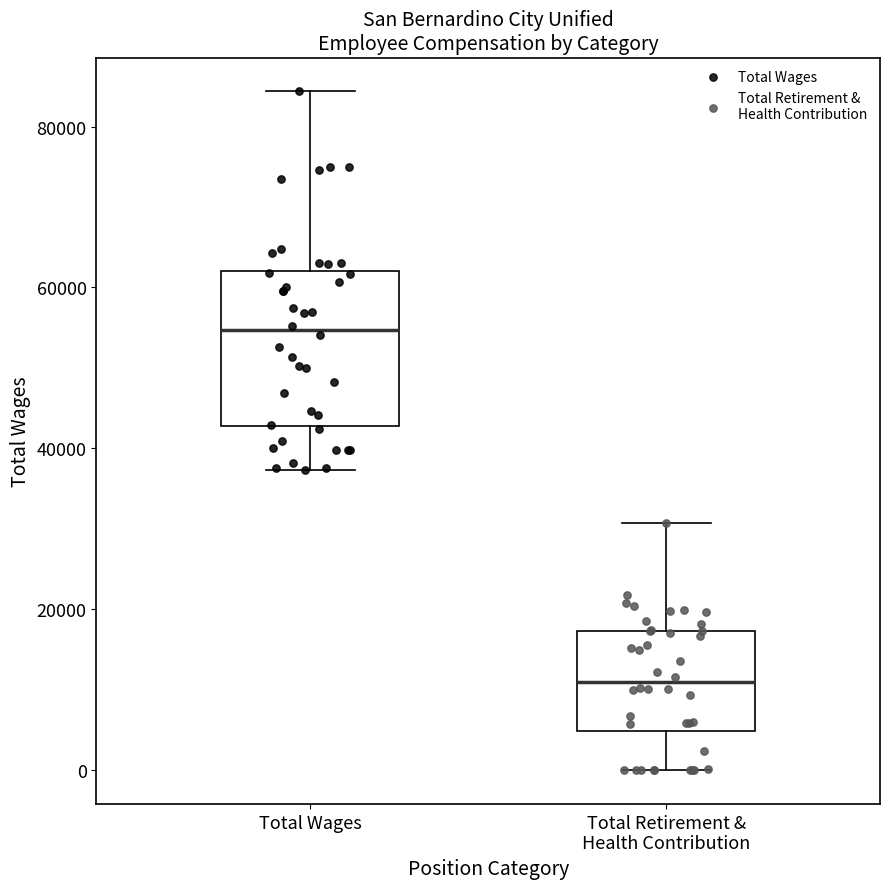

Reading left to right, read every box against the y-axis: the position of its median line, the range the box covers, and the ends of its whiskers. The values are not printed on the chart, so give them approximately, as read against the axis.

Total Wages: median 54000, box 42000 to 62000, whiskers 38000 to 84000
Total Retirement & Health Contribution: median 10000, box 4000 to 18000, whiskers 0 to 30000